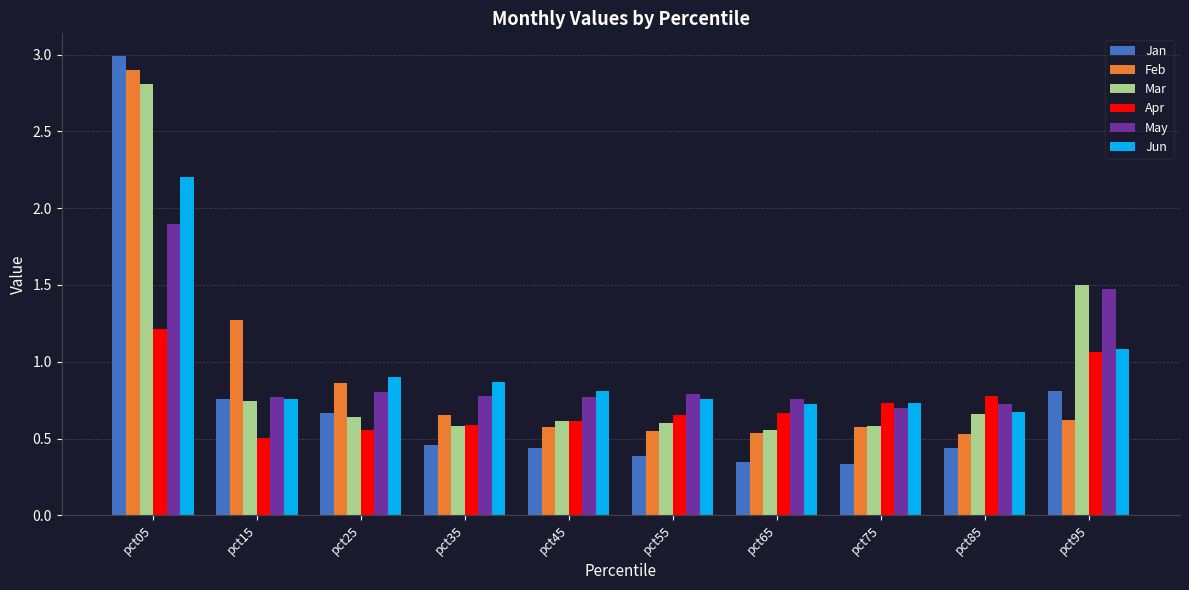

What is the sum of the Jun values at pct55 and pct05?

3.0